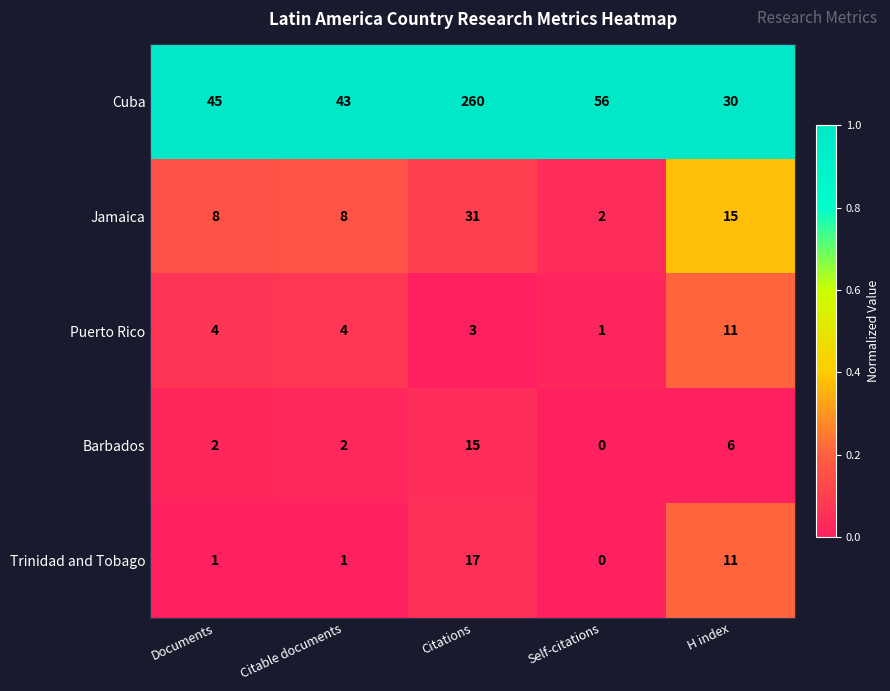

Which series has the largest range (max minus min)?

Cuba